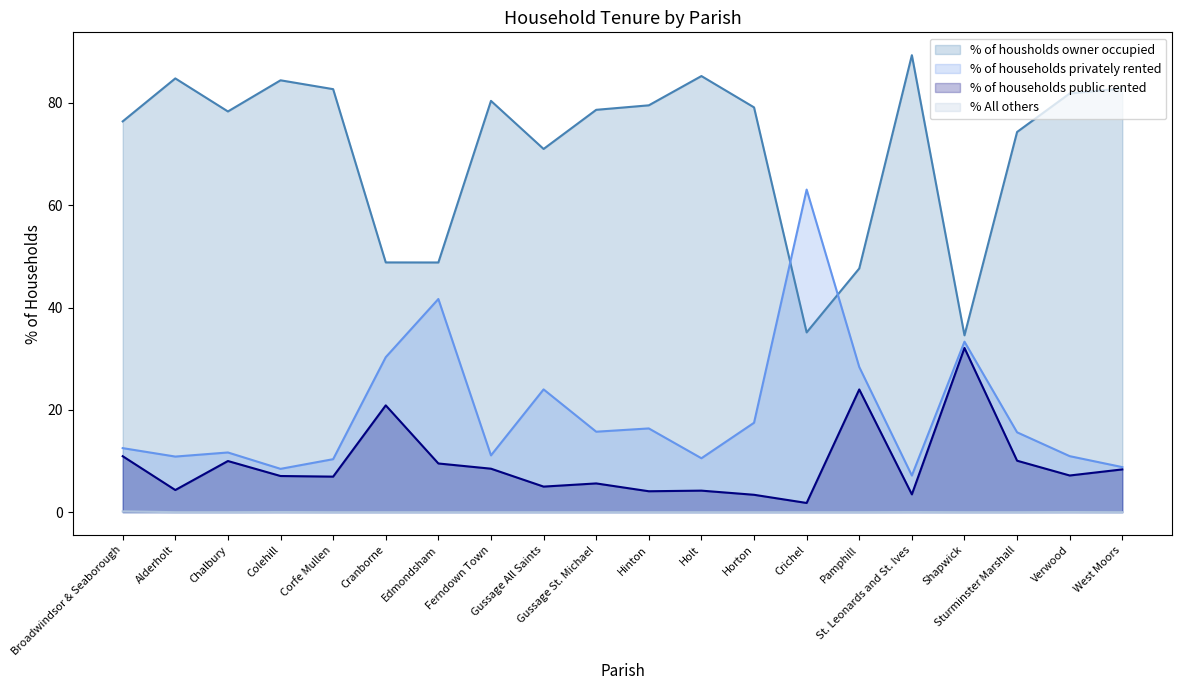

Reading right to left, list all the values displayed in this chart.

% of housholds owner occupied: West Moors=82.8	Verwood=81.8	Sturminster Marshall=74.3	Shapwick=34.6	St. Leonards and St. Ives=89.3	Pamphill=47.6	Crichel=35.1	Horton=79.1	Holt=85.2	Hinton=79.5	Gussage St. Michael=78.7	Gussage All Saints=71.0	Ferndown Town=80.4	Edmondsham=48.8	Cranborne=48.8	Corfe Mullen=82.7	Colehill=84.4	Chalbury=78.3	Alderholt=84.8	Broadwindsor & Seaborough=76.4
% of households privately rented: West Moors=8.8	Verwood=10.9	Sturminster Marshall=15.6	Shapwick=33.3	St. Leonards and St. Ives=7.2	Pamphill=28.4	Crichel=63.1	Horton=17.5	Holt=10.5	Hinton=16.4	Gussage St. Michael=15.7	Gussage All Saints=24.0	Ferndown Town=11.1	Edmondsham=41.7	Cranborne=30.3	Corfe Mullen=10.4	Colehill=8.5	Chalbury=11.7	Alderholt=10.9	Broadwindsor & Seaborough=12.5
% of households public rented: West Moors=8.4	Verwood=7.2	Sturminster Marshall=10.1	Shapwick=32.1	St. Leonards and St. Ives=3.5	Pamphill=24.0	Crichel=1.8	Horton=3.4	Holt=4.2	Hinton=4.1	Gussage St. Michael=5.6	Gussage All Saints=5.0	Ferndown Town=8.5	Edmondsham=9.5	Cranborne=20.9	Corfe Mullen=7.0	Colehill=7.1	Chalbury=10.0	Alderholt=4.3	Broadwindsor & Seaborough=10.9
% All others: West Moors=0.0	Verwood=0.0	Sturminster Marshall=0.0	Shapwick=0.0	St. Leonards and St. Ives=0.0	Pamphill=0.0	Crichel=0.0	Horton=0.0	Holt=0.0	Hinton=0.0	Gussage St. Michael=0.0	Gussage All Saints=0.0	Ferndown Town=0.0	Edmondsham=0.0	Cranborne=0.0	Corfe Mullen=0.0	Colehill=0.0	Chalbury=0.0	Alderholt=0.0	Broadwindsor & Seaborough=0.2